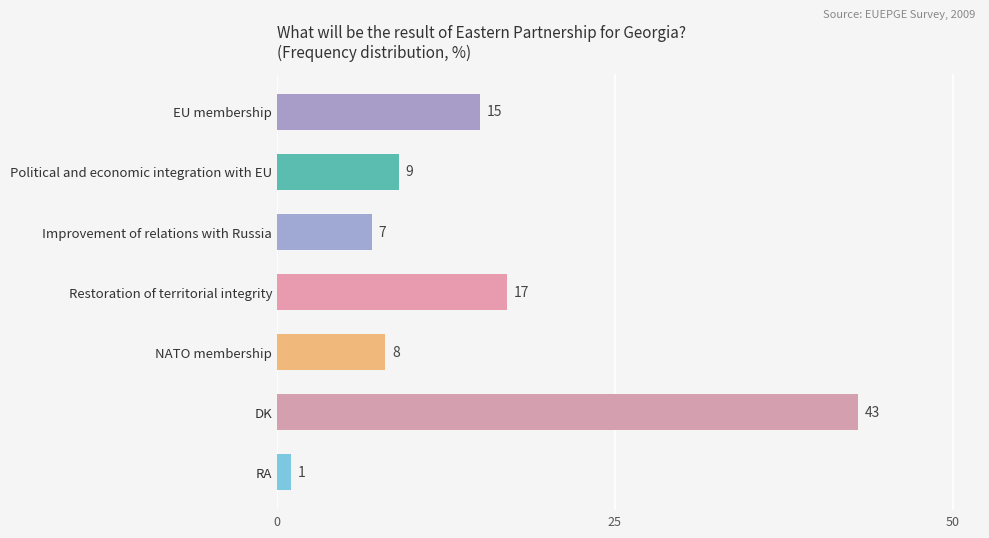

Rank the categories by value from lowest to highest.

RA, Improvement of relations with Russia, NATO membership, Political and economic integration with EU, EU membership, Restoration of territorial integrity, DK